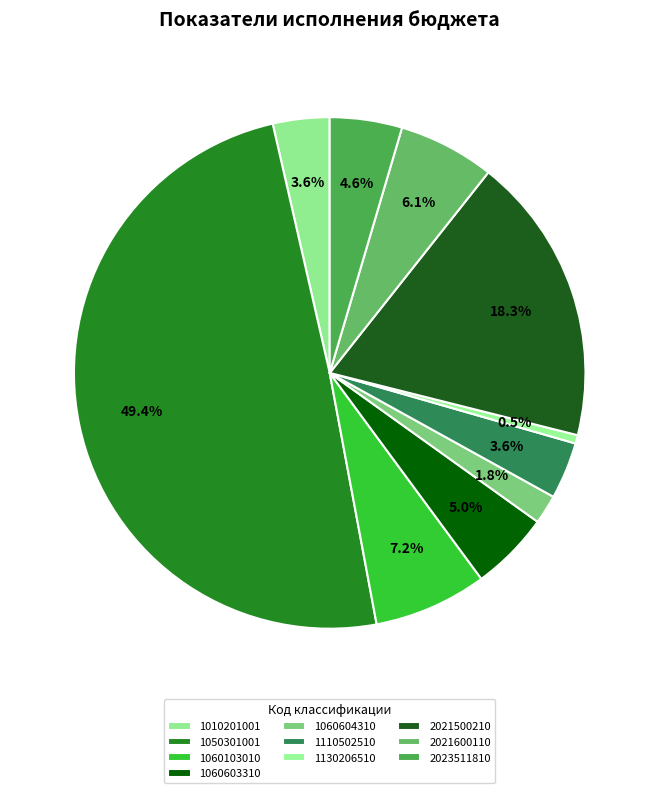

How many slices are in this pie chart?

10